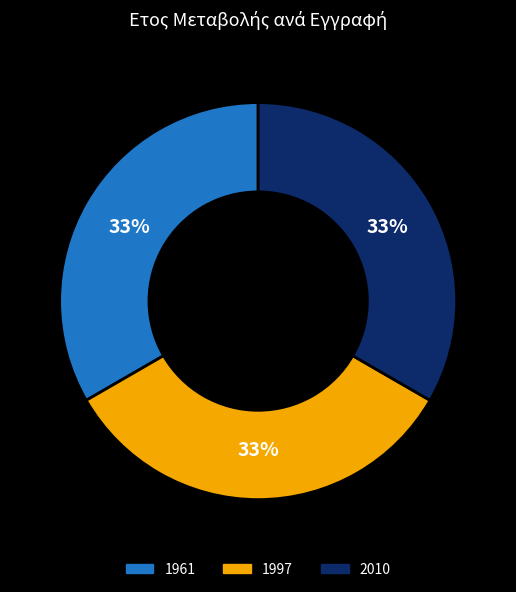

Which has a higher value, 1961 or 2010?

2010